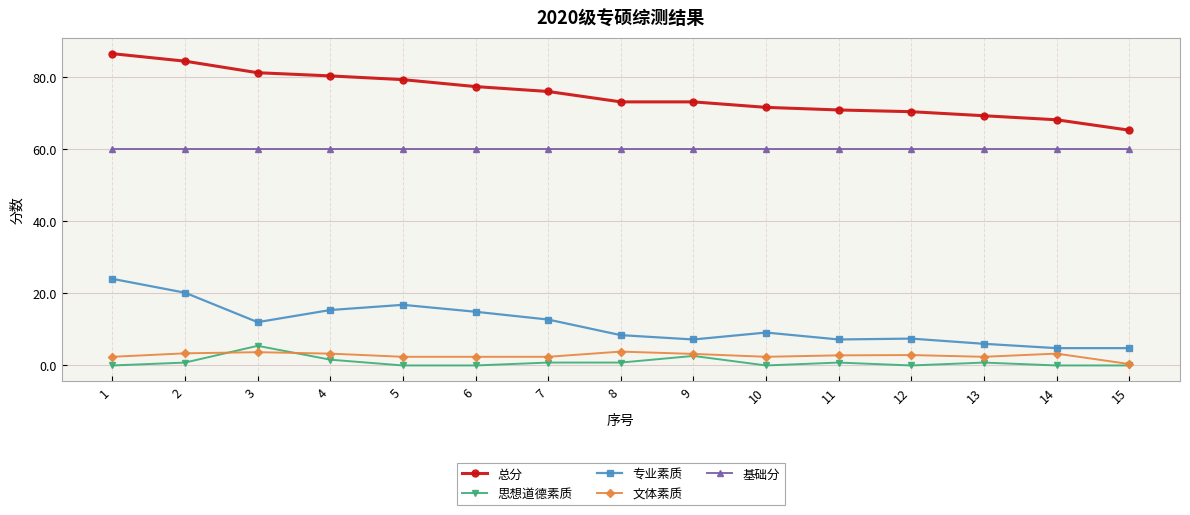

True or false: 总分 and 专业素质 intersect in this chart.

False